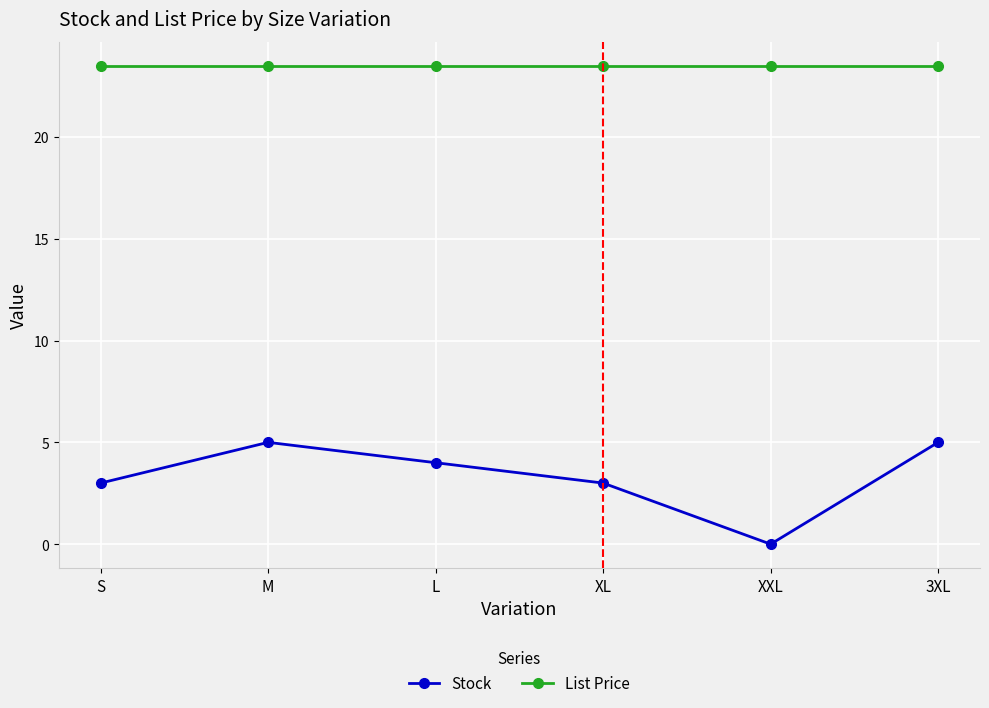

How many lines are shown in the chart?

2